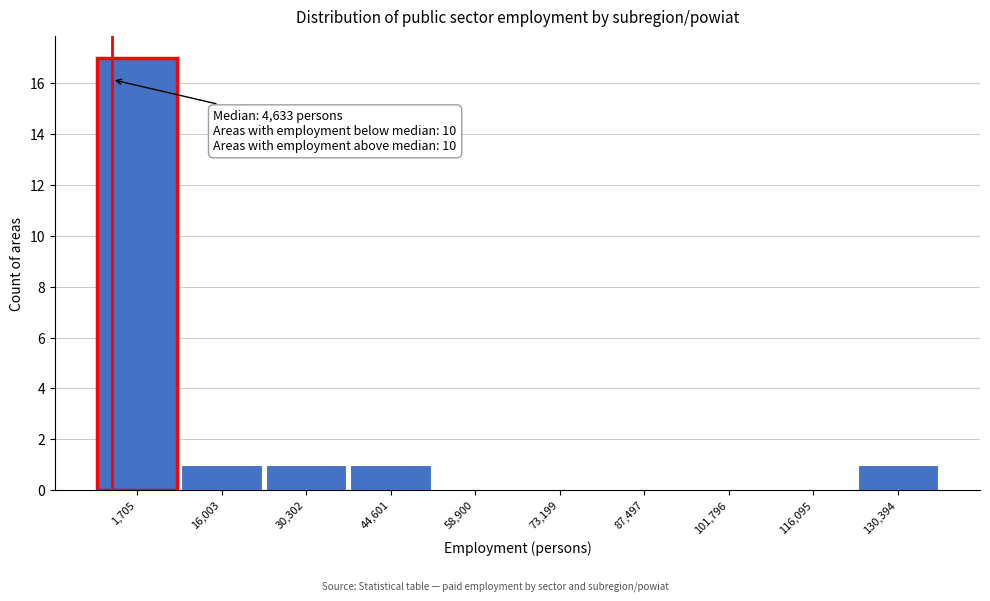

Reading left to right, what are all the values shown in this chart?

1,705=17	16,003=1	30,302=1	44,601=1	58,900=0	73,199=0	87,497=0	101,796=0	116,095=0	130,394=1